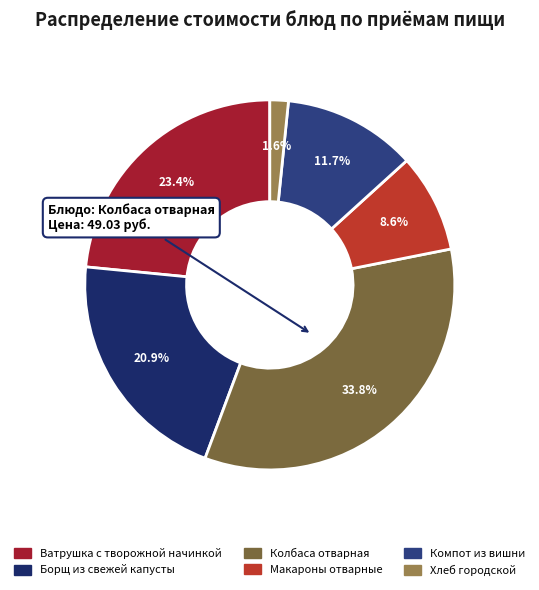

To the nearest percent, what is the average slice percentage?

17%